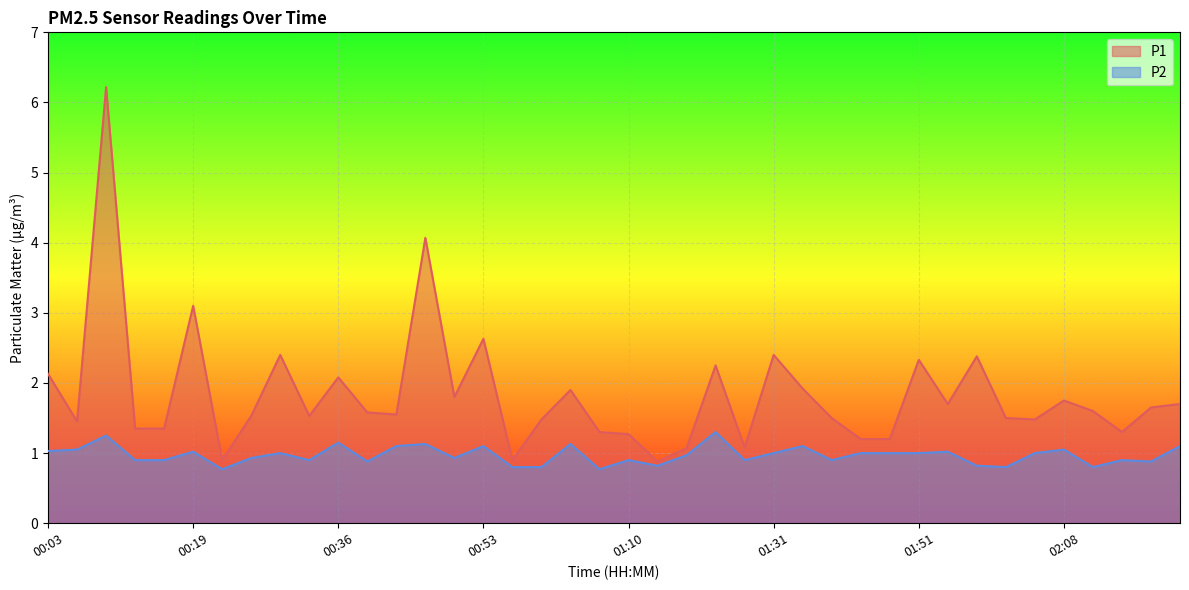

Reading left to right, what are all the values shown in this chart?

P1: 2.1	1.4	6.2	1.4	1.4	3.1	0.9	1.5	2.4	1.5	2.1	1.6	1.6	4.1	1.8	2.6	0.9	1.5	1.9	1.3	1.3	0.9	1.1	2.2	1.1	2.4	1.9	1.5	1.2	1.2	2.3	1.7	2.4	1.5	1.5	1.8	1.6	1.3	1.6	1.7
P2: 1.0	1.1	1.2	0.9	0.9	1.0	0.8	0.9	1.0	0.9	1.1	0.9	1.1	1.1	0.9	1.1	0.8	0.8	1.1	0.8	0.9	0.8	1.0	1.3	0.9	1.0	1.1	0.9	1.0	1.0	1.0	1.0	0.8	0.8	1.0	1.1	0.8	0.9	0.9	1.1